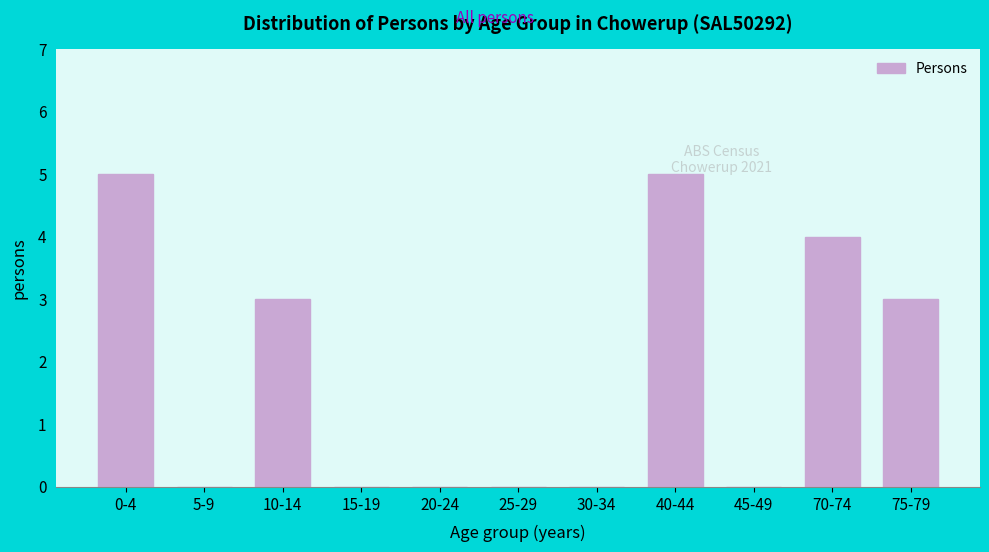

What is the greatest value displayed?

5